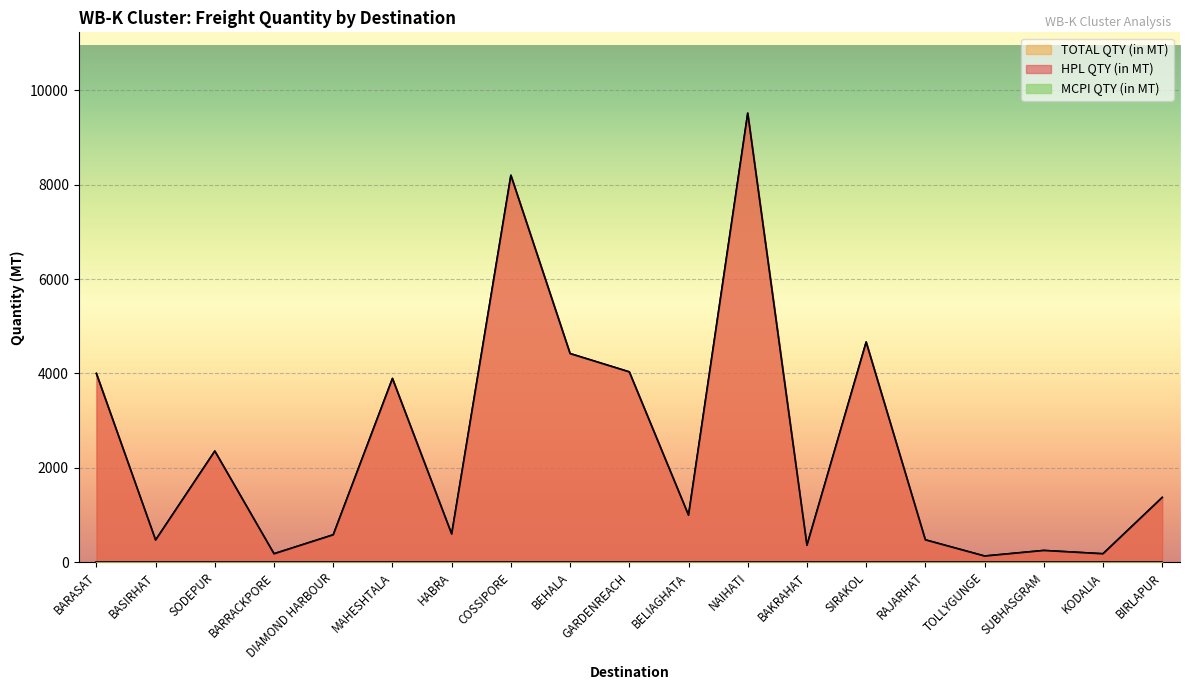

Reading left to right, transcribe all the data shown in this chart.

HPL QTY (in MT): BARASAT=4000	BASIRHAT=471	SODEPUR=2356	BARRACKPORE=180	DIAMOND HARBOUR=582	MAHESHTALA=3894	HABRA=599	COSSIPORE=8200	BEHALA=4422	GARDENREACH=4034	BELIAGHATA=998	NAIHATI=9516	BAKRAHAT=360	SIRAKOL=4666	RAJARHAT=475	TOLLYGUNGE=132	SUBHASGRAM=250	KODALIA=180	BIRLAPUR=1373
TOTAL QTY (in MT): BARASAT=4000	BASIRHAT=471	SODEPUR=2356	BARRACKPORE=180	DIAMOND HARBOUR=582	MAHESHTALA=3894	HABRA=599	COSSIPORE=8200	BEHALA=4422	GARDENREACH=4034	BELIAGHATA=998	NAIHATI=9516	BAKRAHAT=360	SIRAKOL=4666	RAJARHAT=475	TOLLYGUNGE=132	SUBHASGRAM=250	KODALIA=180	BIRLAPUR=1373